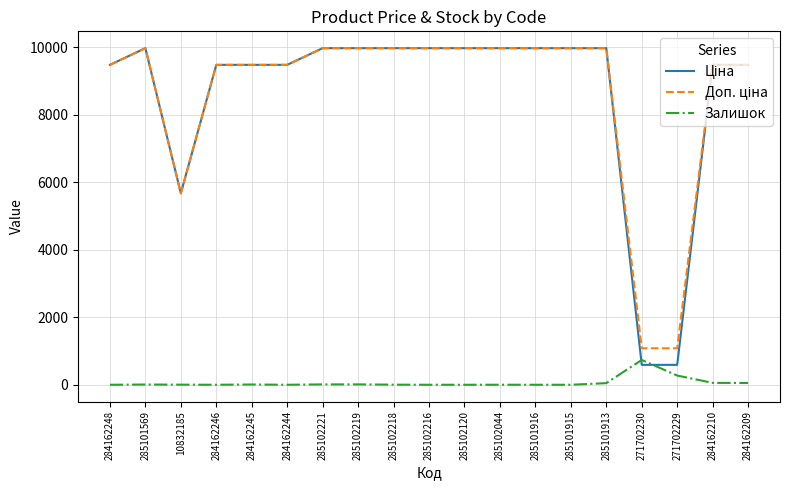

True or false: Залишок has a value of 11.0 at 285102221.

True